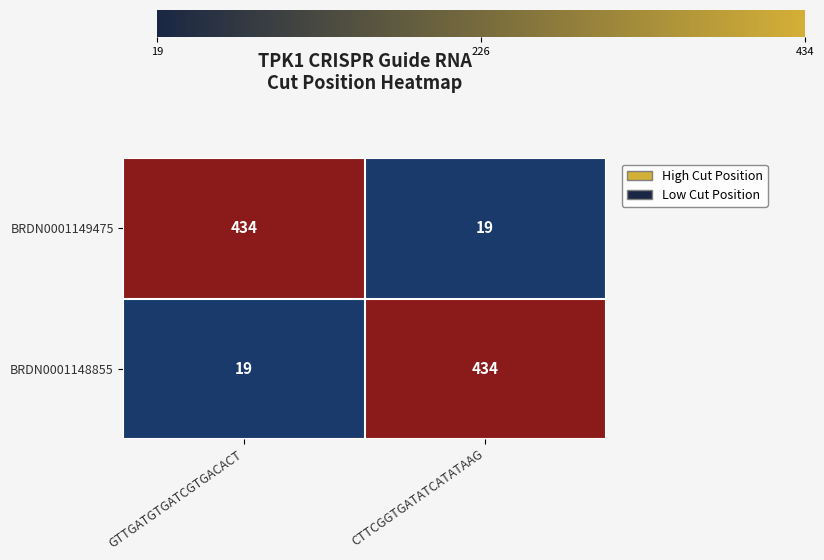

The value of BRDN0001148855 at GTTGATGTGATCGTGACACT is 13. True or false?

False